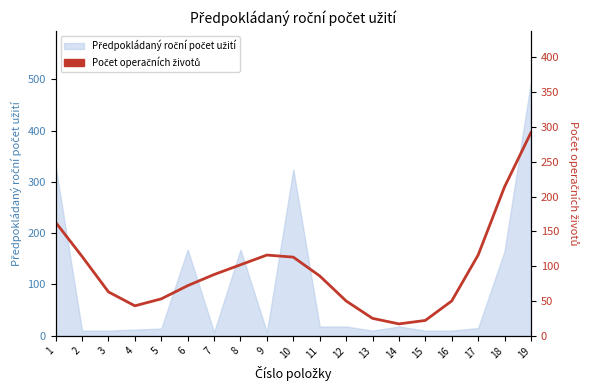

Reading left to right, extract all data points from this chart.

1=163	2=114	3=63	4=43	5=53	6=72	7=88	8=102	9=116	10=113	11=86	12=50	13=25	14=17	15=22	16=50	17=116	18=214	19=292